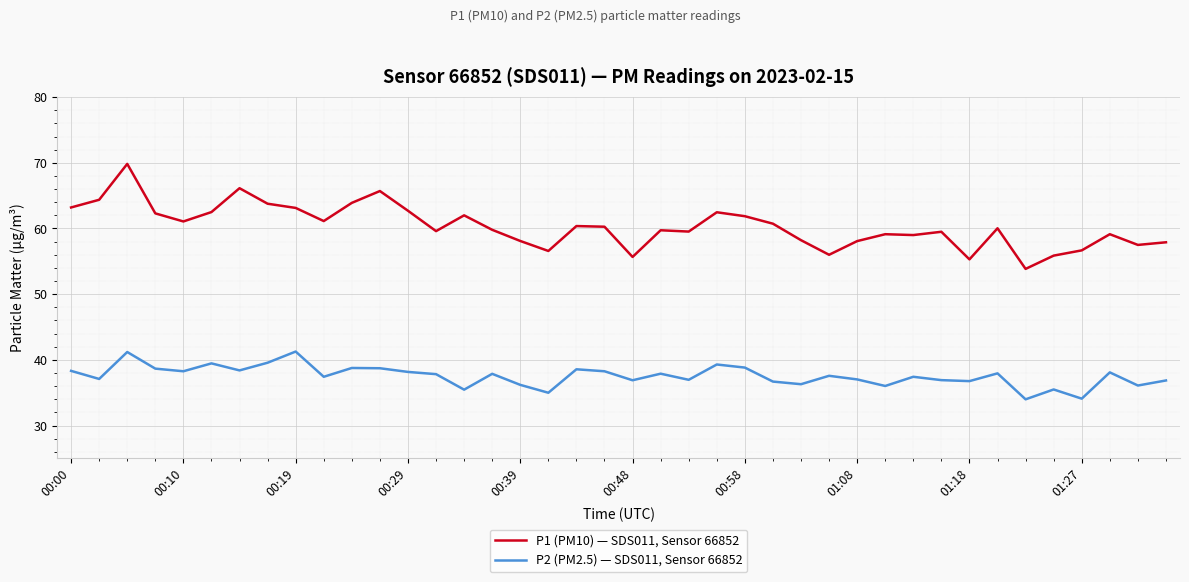

What is the sum of all P2 (PM2.5) — SDS011, Sensor 66852 values?

1501.9